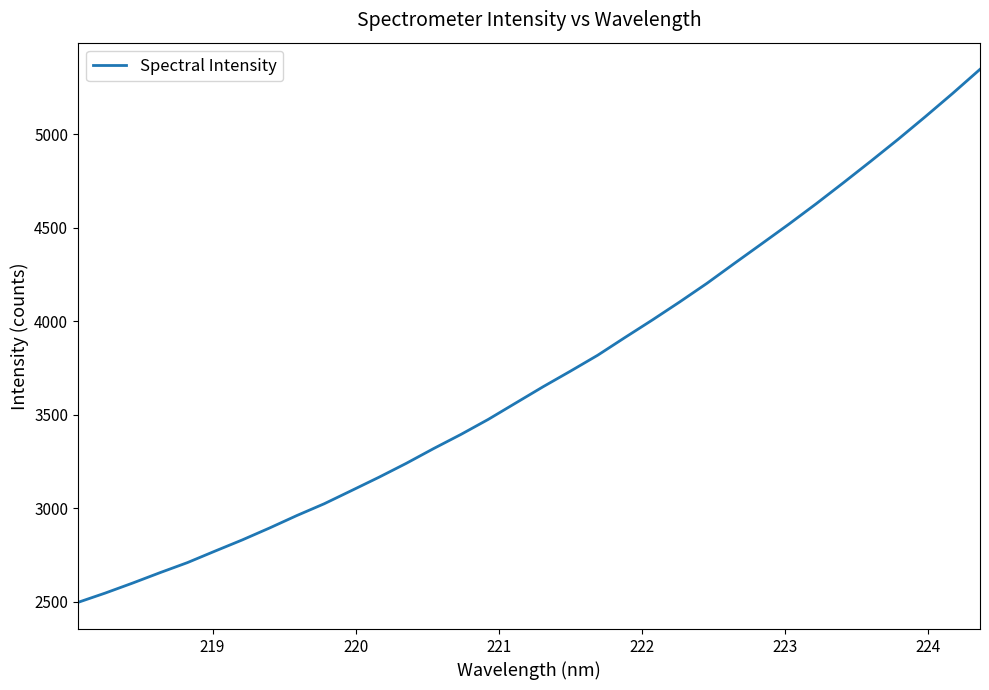

What is the minimum value shown in the chart?

2497.2